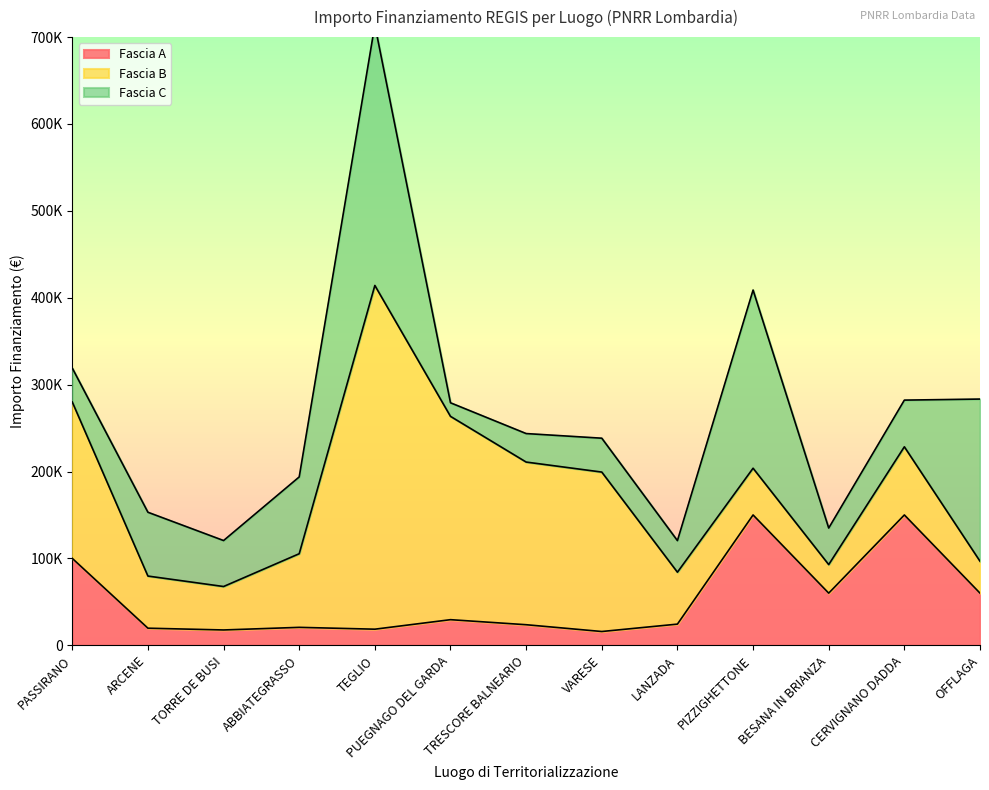

What is the spread (max minus min) of values at PASSIRANO?

140940.0